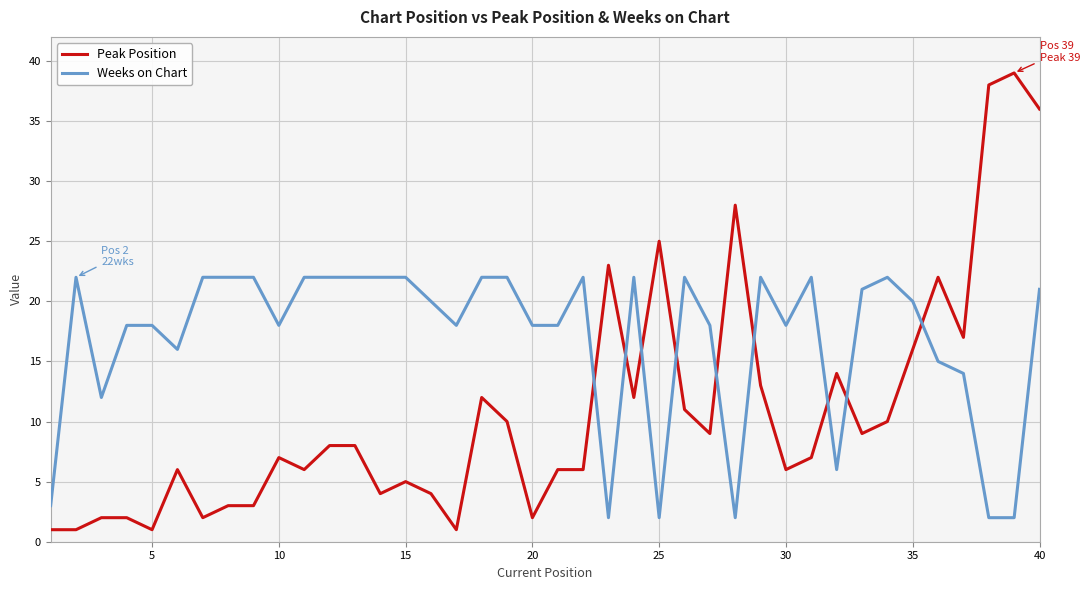

What is the maximum value shown in the chart?

39